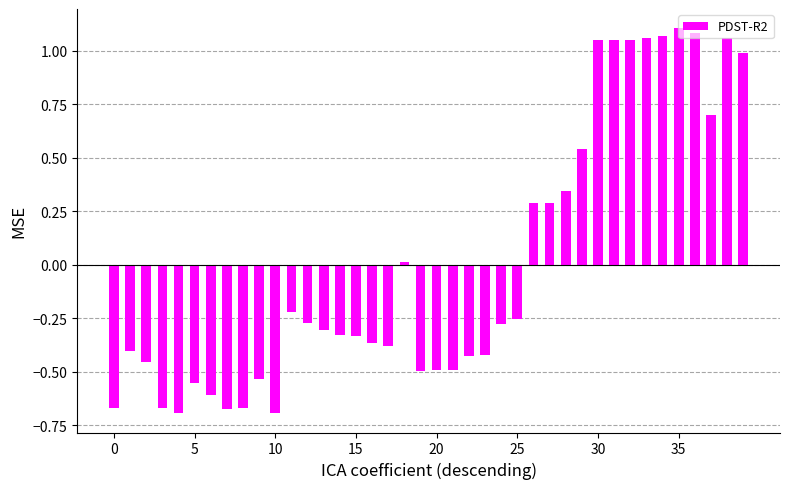

What is the difference between the maximum and minimum values?

1.8